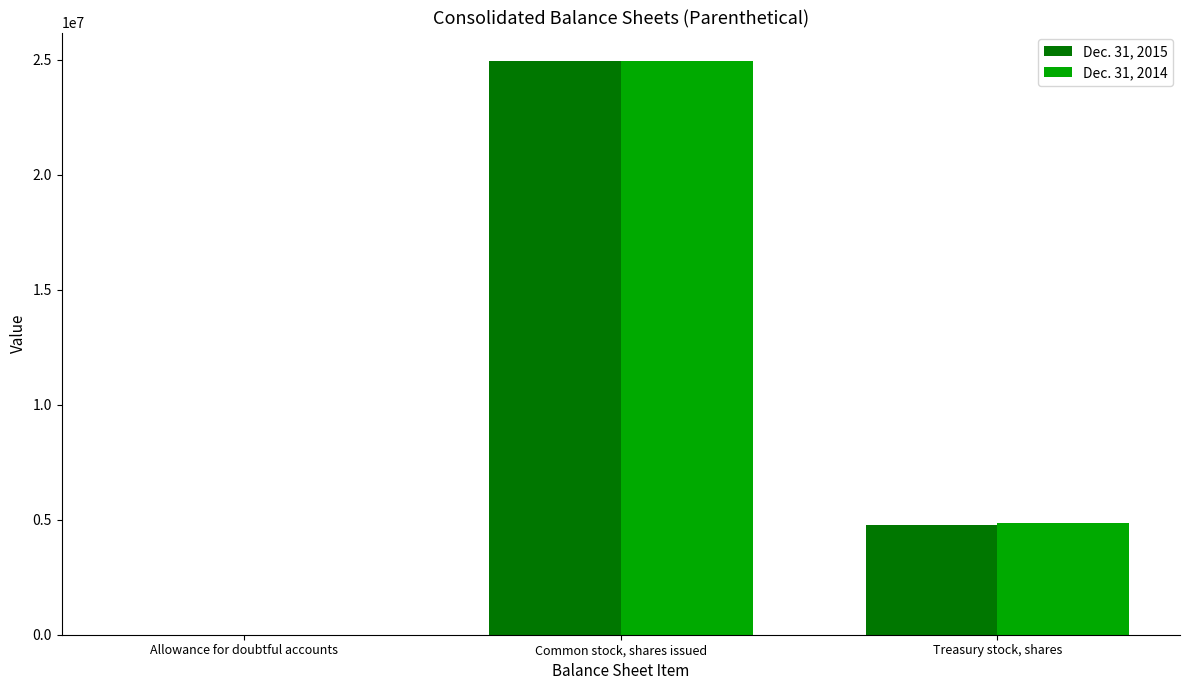

The value of Dec. 31, 2014 at Treasury stock, shares is 2512383. True or false?

False